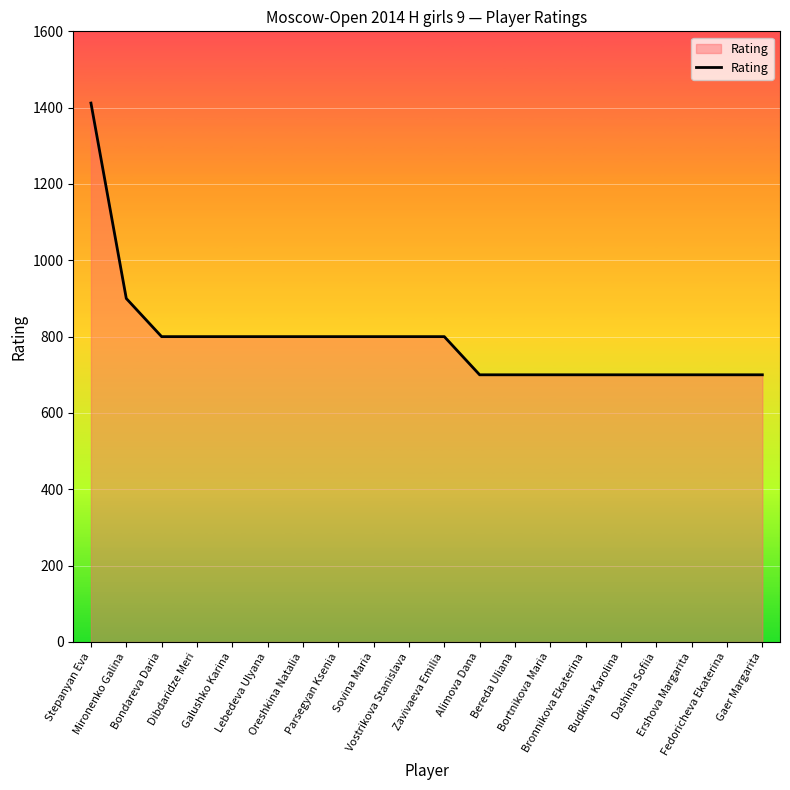

What is the greatest value displayed?

1412